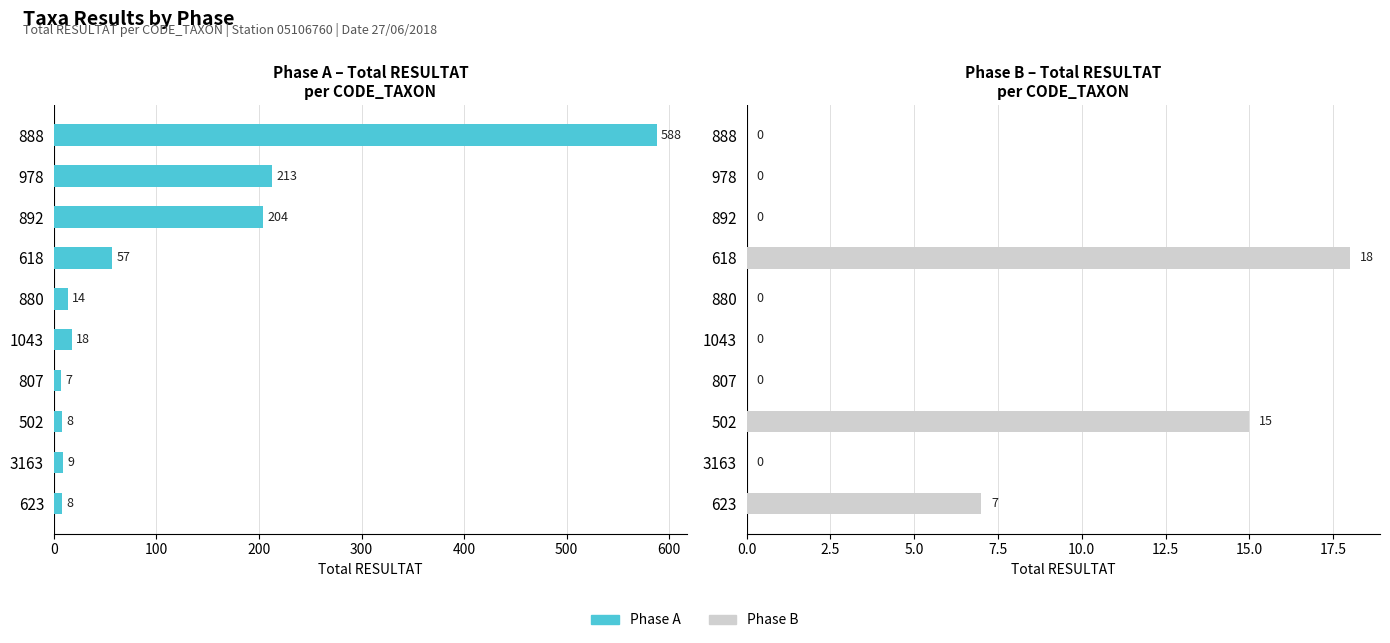

How many distinct data groups are displayed?

2